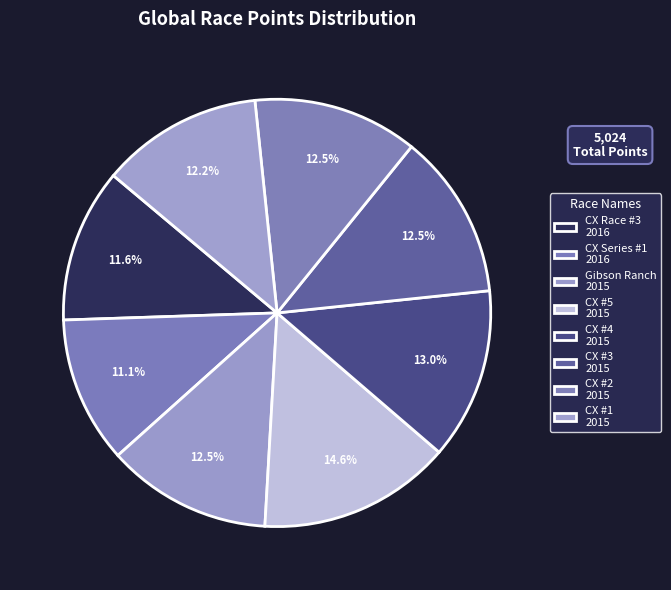

How many slices are in this pie chart?

8